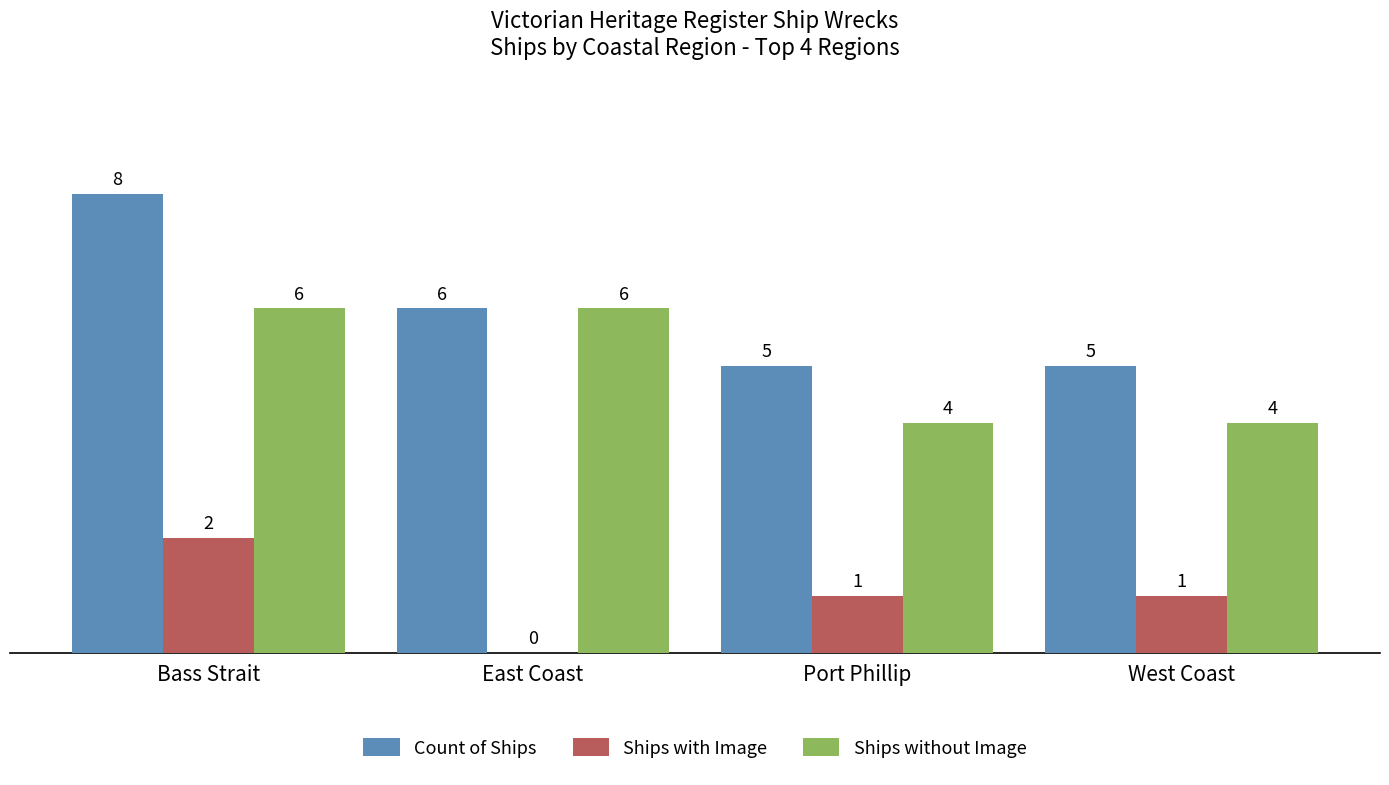

True or false: Count of Ships has a value of 7 at West Coast.

False